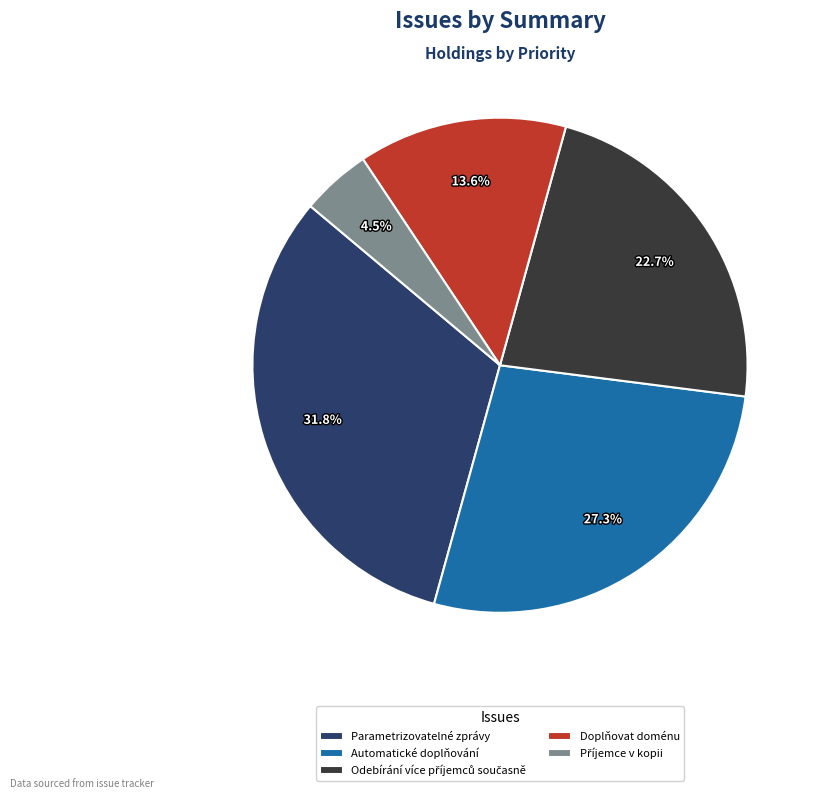

Which slice is the largest?

Parametrizovatelné zprávy